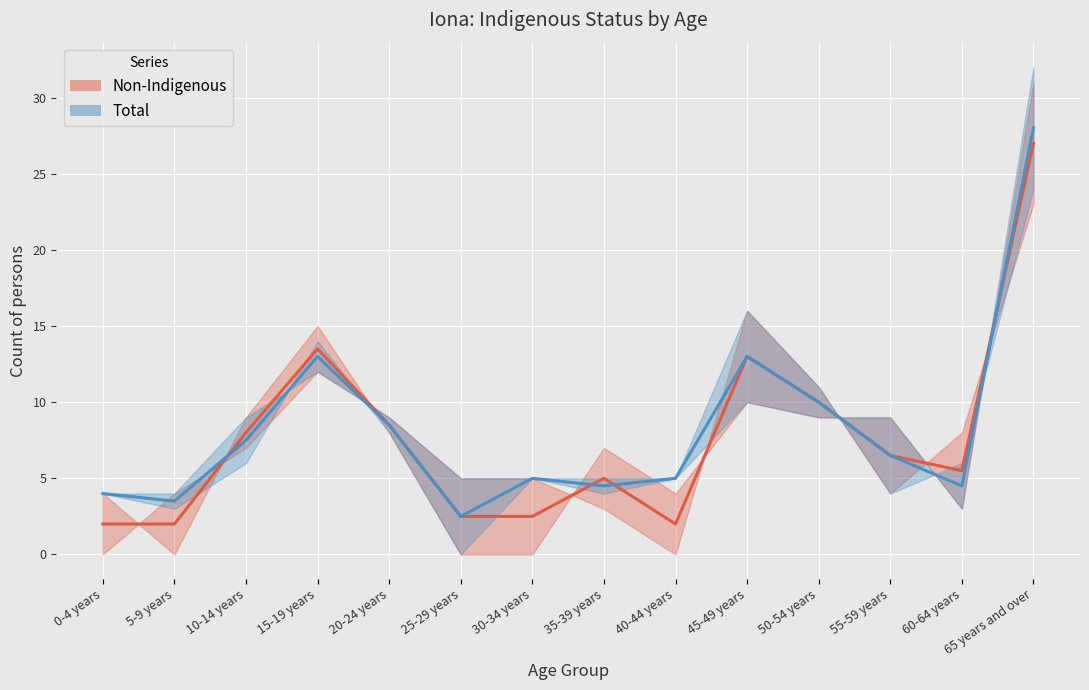

Is it true that Total (mid) equals 13.0 at 45-49 years?

True